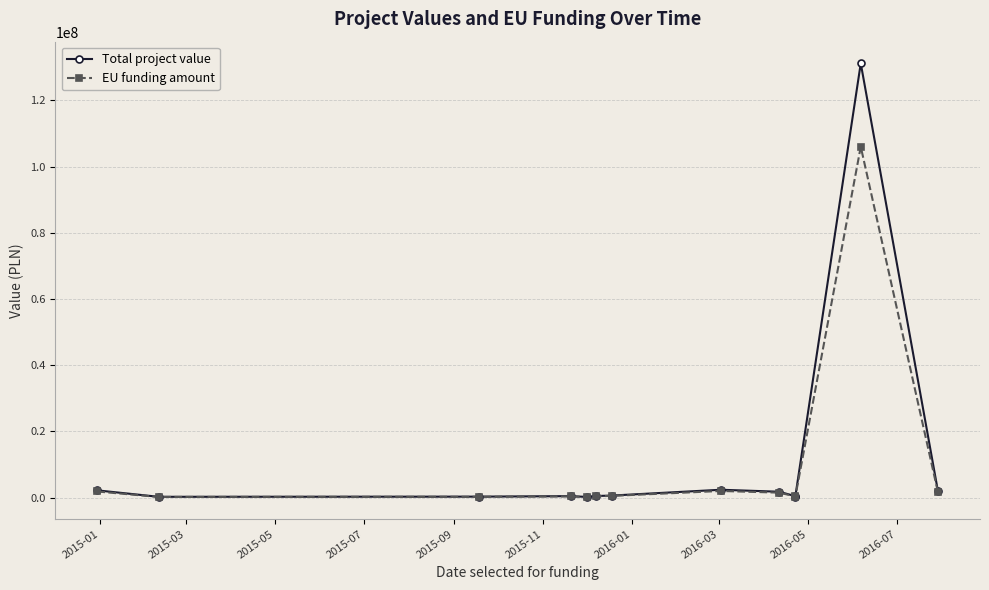

How many interior local valleys does the Total project value series have?

3